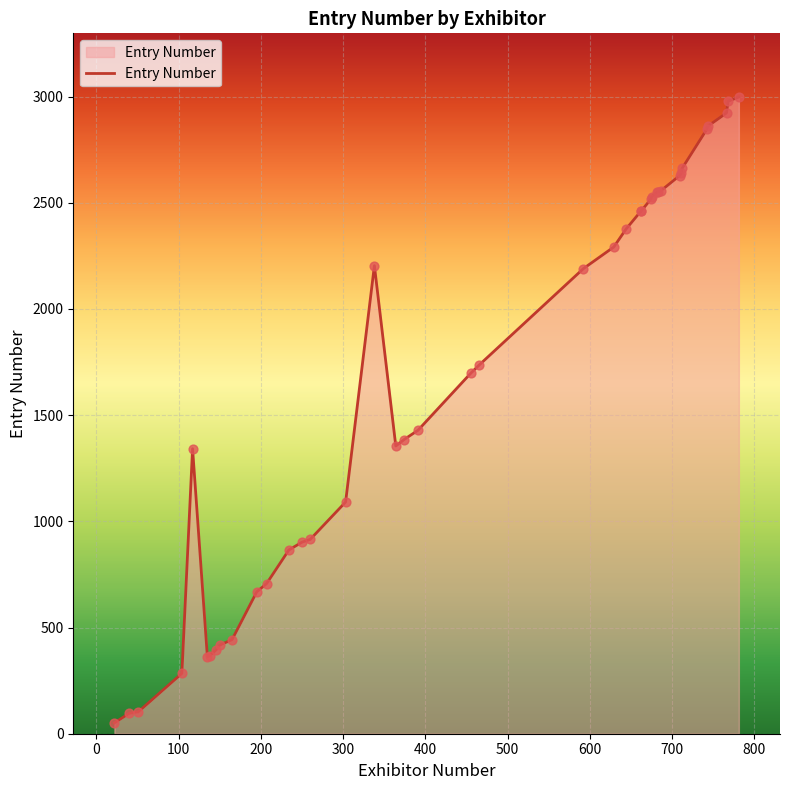

What is the change in value from 260 to 781?

+2083